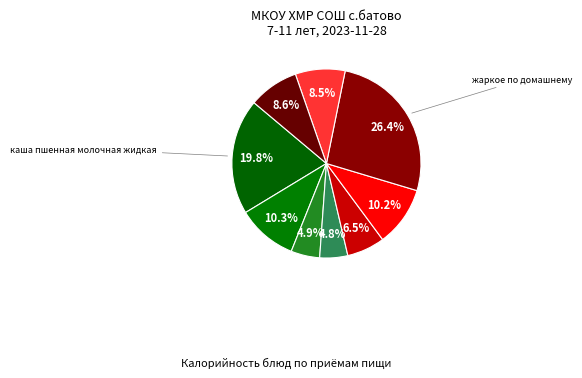

To the nearest percent, what is the average slice percentage?

11%